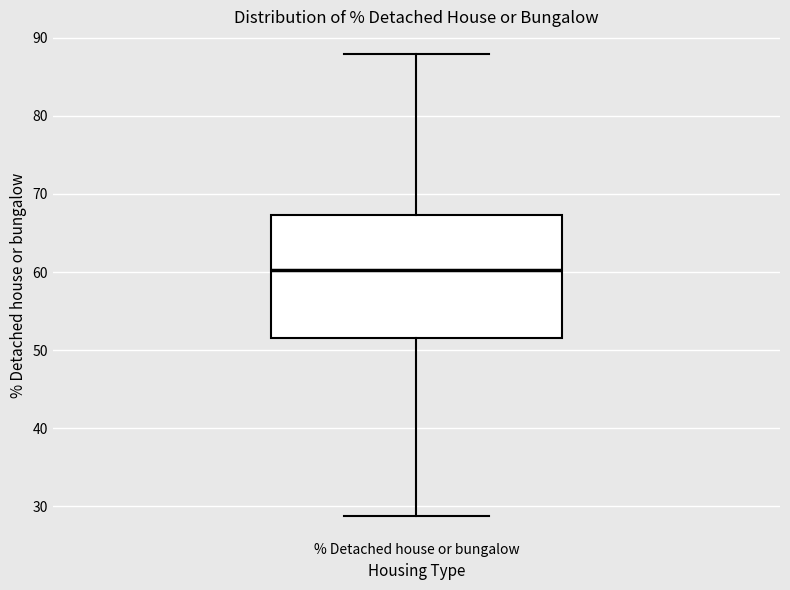

Read this box plot against the y-axis: the position of the median line, the range covered by the box, and the ends of both whiskers. The values are not printed on the chart, so give them approximately, as read against the axis.

median 60, box 52 to 67, whiskers 29 to 88